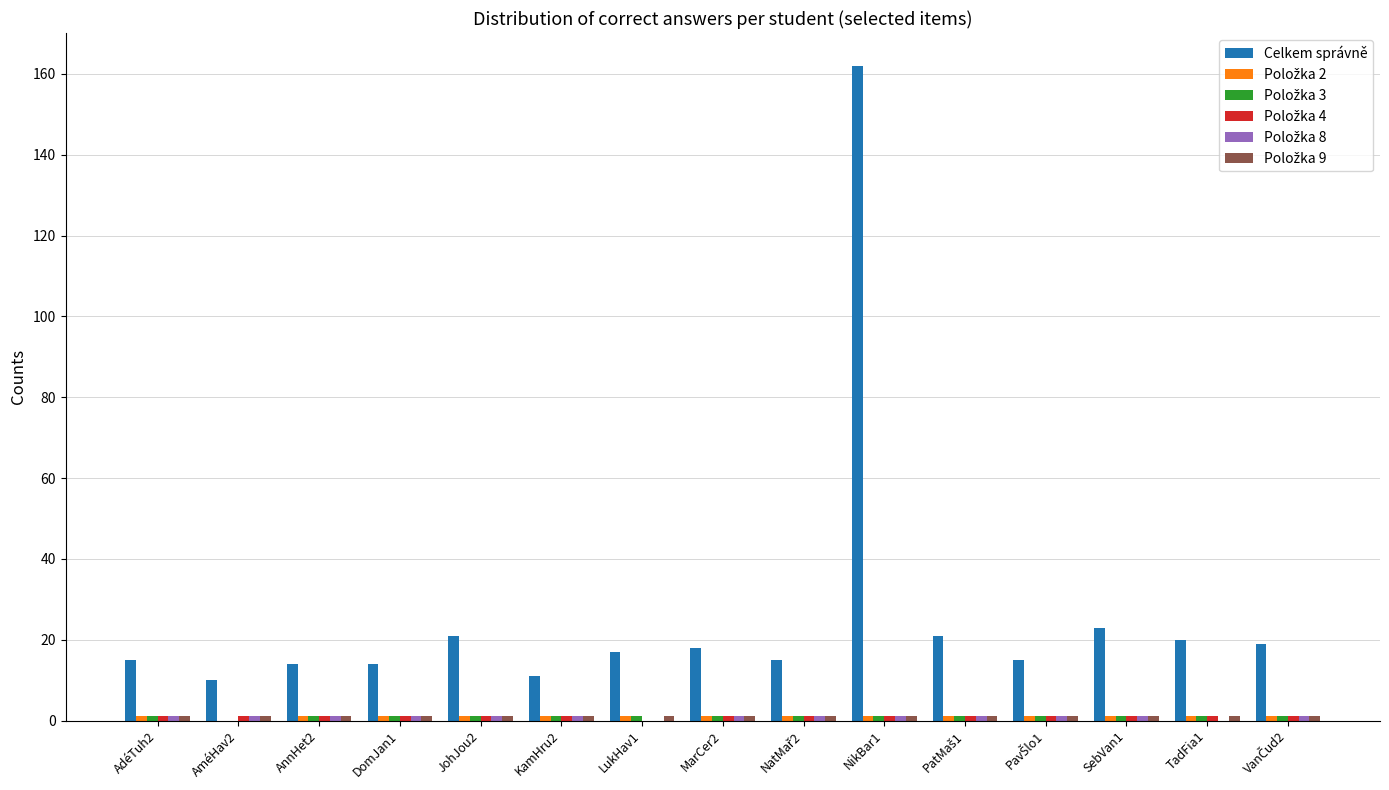

At which category is the sum across all series the highest?

NikBar1